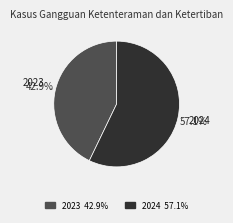

Approximately how many times larger is the value at 2024 compared to 2023?

1.3